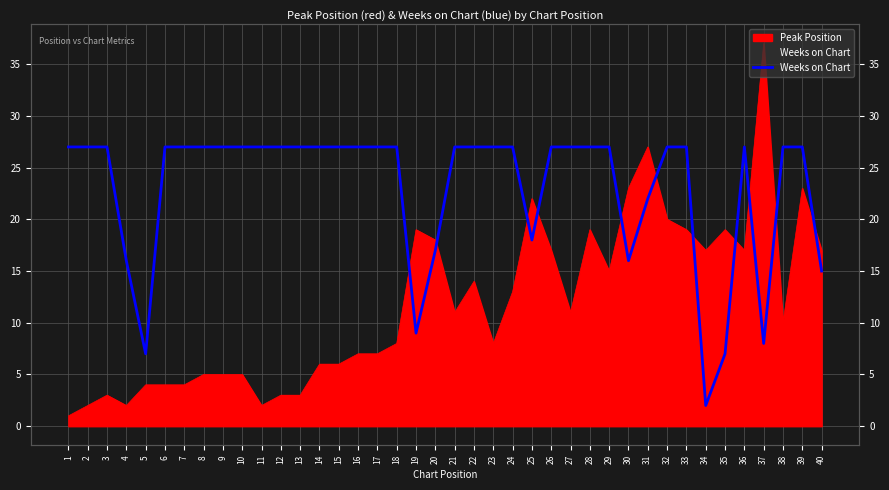

Where is the first local minimum?

5